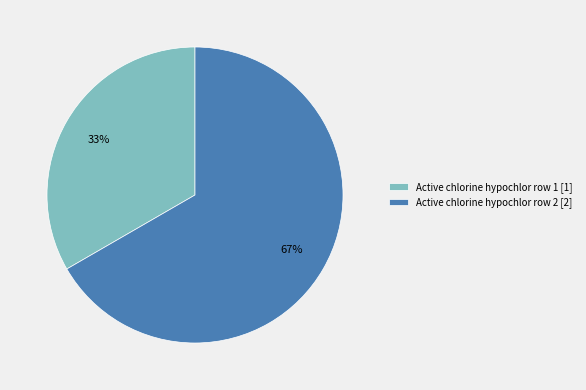

The Active chlorine hypochlor row 2 [2] slice represents 67% of the pie. True or false?

True